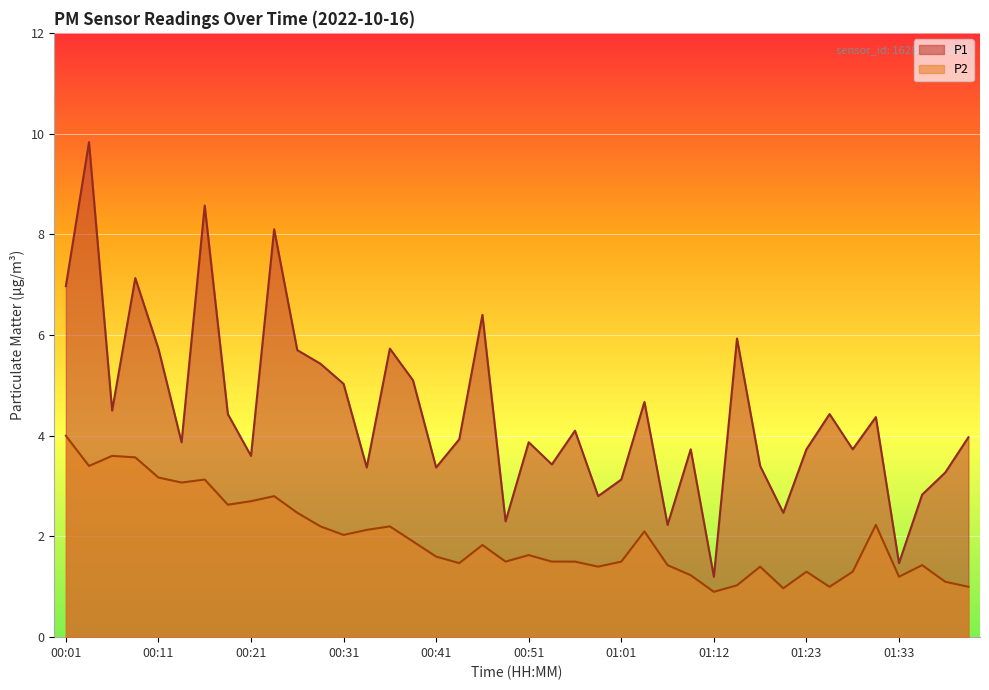

Is it true that P1 equals 2.3 at 01:33?

False